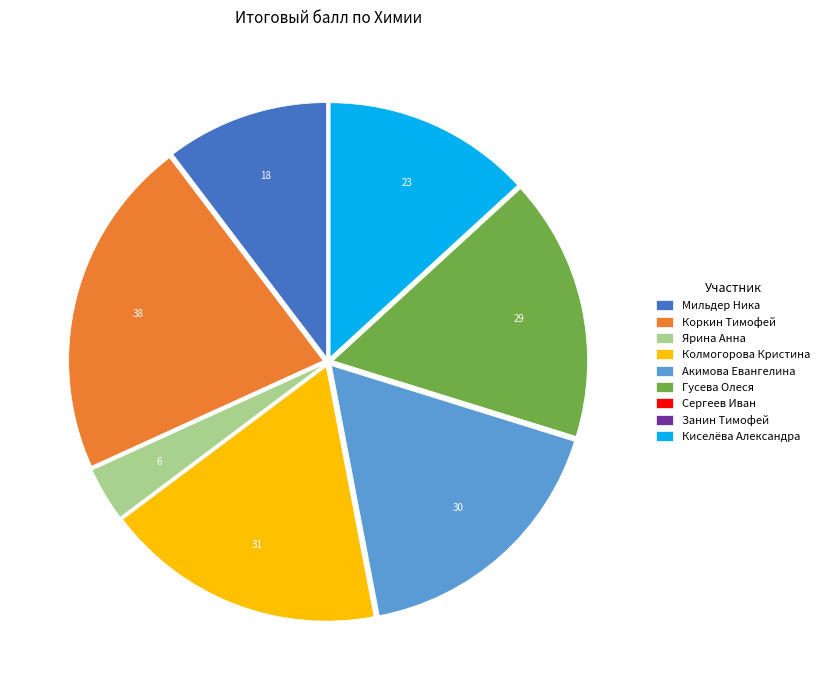

Combined, do Ярина Анна and Коркин Тимофей account for over 50%?

No